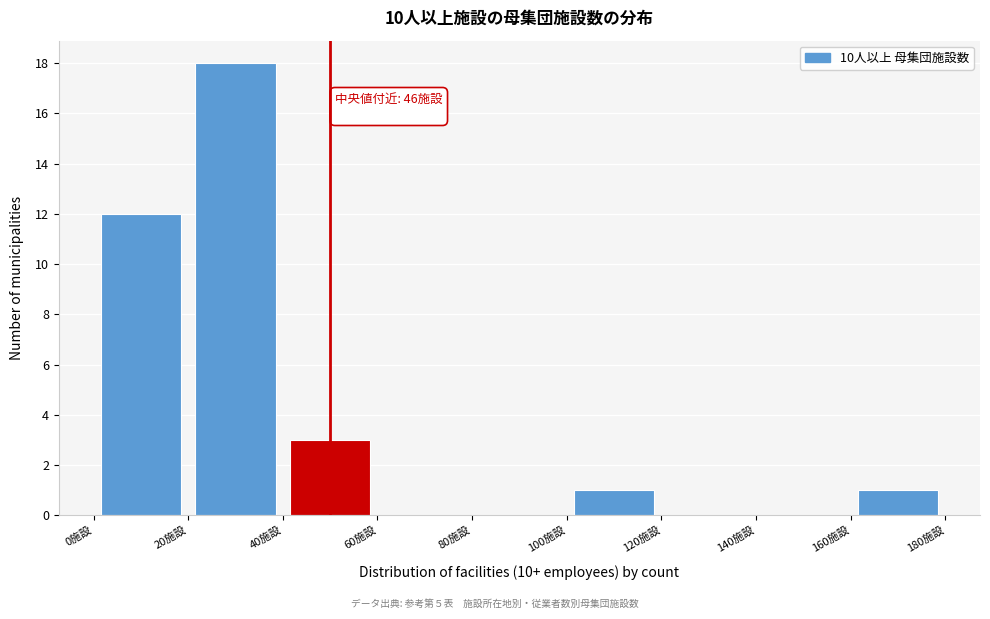

Over which range of the x-axis is the bar tallest?

20 to 40